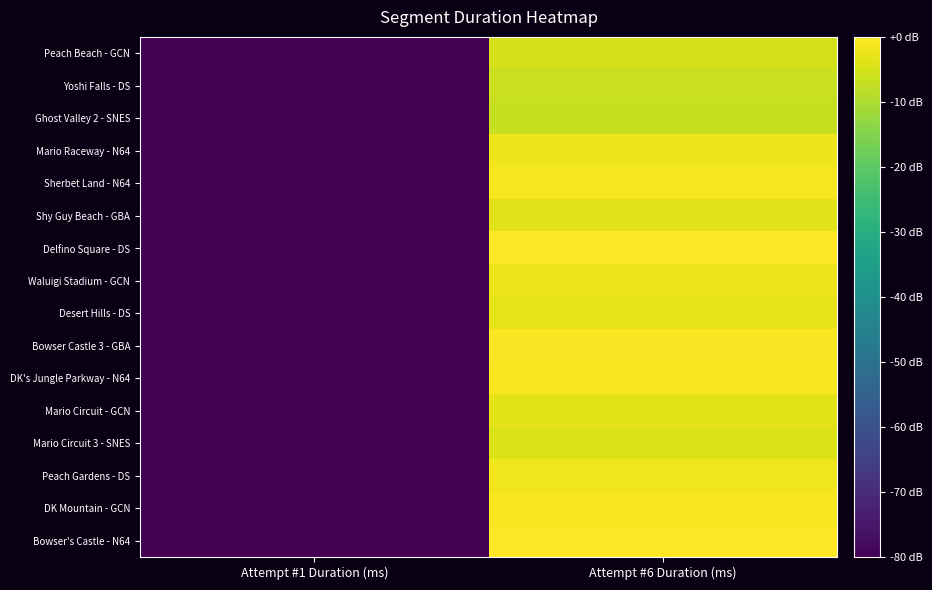

Reading right to left, list all the values displayed in this chart.

Peach Beach - GCN: Attempt #6 Duration (ms)=-5.0	Attempt #1 Duration (ms)=-106.9
Yoshi Falls - DS: Attempt #6 Duration (ms)=-6.3	Attempt #1 Duration (ms)=-106.9
Ghost Valley 2 - SNES: Attempt #6 Duration (ms)=-7.0	Attempt #1 Duration (ms)=-106.9
Mario Raceway - N64: Attempt #6 Duration (ms)=-2.1	Attempt #1 Duration (ms)=-106.9
Sherbet Land - N64: Attempt #6 Duration (ms)=-1.0	Attempt #1 Duration (ms)=-106.9
Shy Guy Beach - GBA: Attempt #6 Duration (ms)=-3.7	Attempt #1 Duration (ms)=-106.9
Delfino Square - DS: Attempt #6 Duration (ms)=-0.1	Attempt #1 Duration (ms)=-106.9
Waluigi Stadium - GCN: Attempt #6 Duration (ms)=-2.3	Attempt #1 Duration (ms)=-106.9
Desert Hills - DS: Attempt #6 Duration (ms)=-3.1	Attempt #1 Duration (ms)=-106.9
Bowser Castle 3 - GBA: Attempt #6 Duration (ms)=-0.6	Attempt #1 Duration (ms)=-106.9
DK's Jungle Parkway - N64: Attempt #6 Duration (ms)=-0.8	Attempt #1 Duration (ms)=-106.9
Mario Circuit - GCN: Attempt #6 Duration (ms)=-3.3	Attempt #1 Duration (ms)=-106.9
Mario Circuit 3 - SNES: Attempt #6 Duration (ms)=-4.3	Attempt #1 Duration (ms)=-106.9
Peach Gardens - DS: Attempt #6 Duration (ms)=-1.6	Attempt #1 Duration (ms)=-106.9
DK Mountain - GCN: Attempt #6 Duration (ms)=-0.8	Attempt #1 Duration (ms)=-106.9
Bowser's Castle - N64: Attempt #6 Duration (ms)=0.0	Attempt #1 Duration (ms)=-106.9